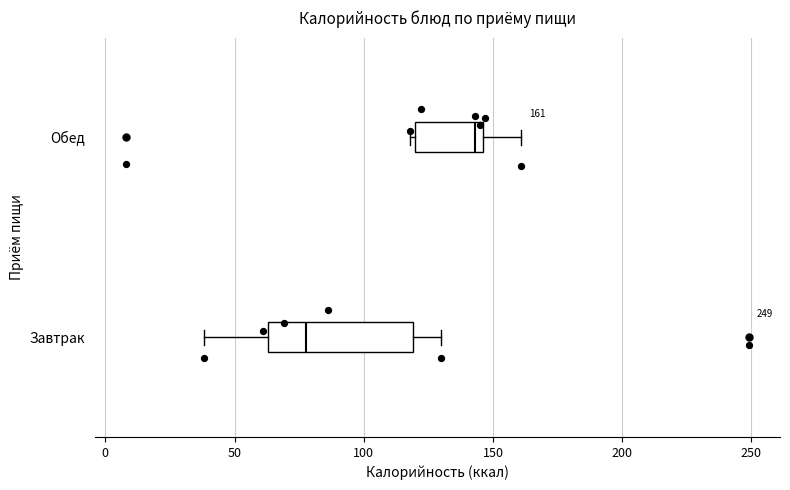

Comparing the boxes themselves (not the whiskers), which one is the widest?

Завтрак